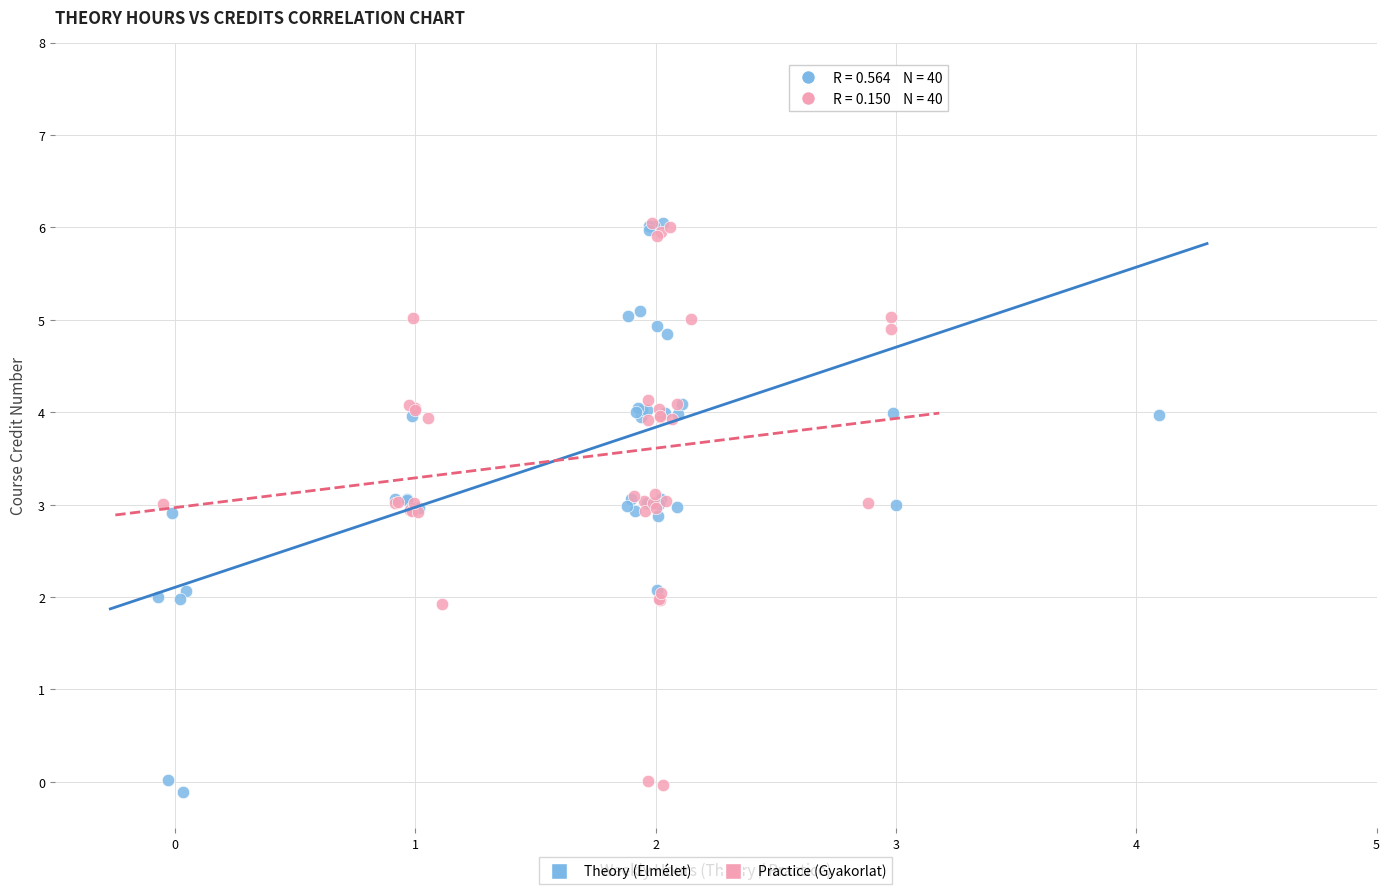

Which series reaches the minimum Y coordinate?

Theory (Elmélet)